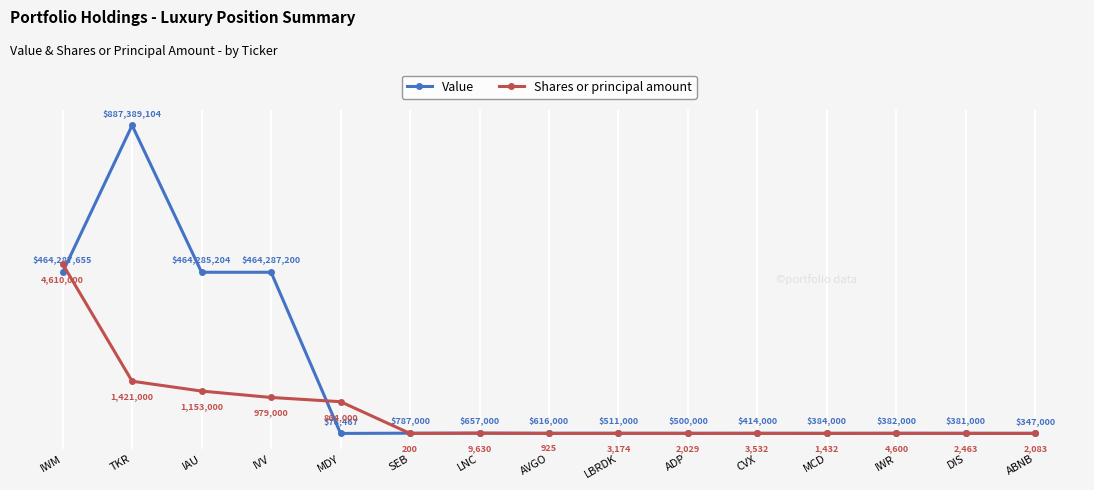

Is this an area chart (filled region under the line)?

No